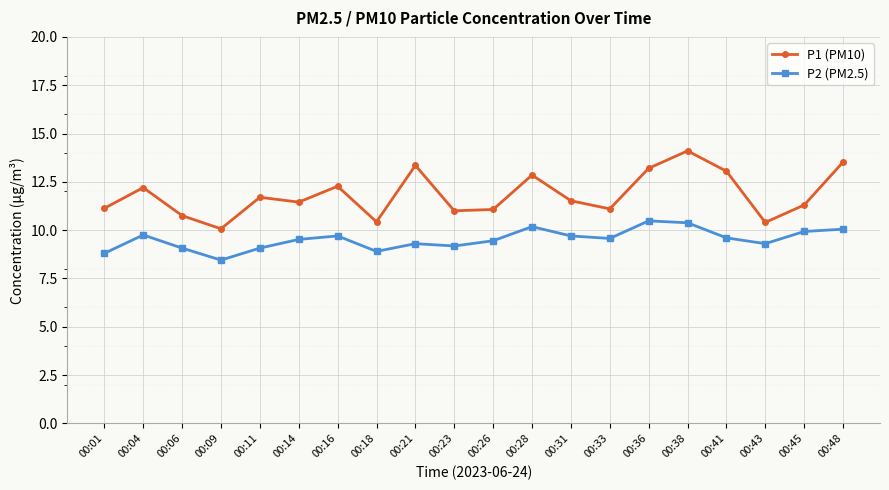

Is it true that P2 (PM2.5) equals 4.3 at 00:09?

False